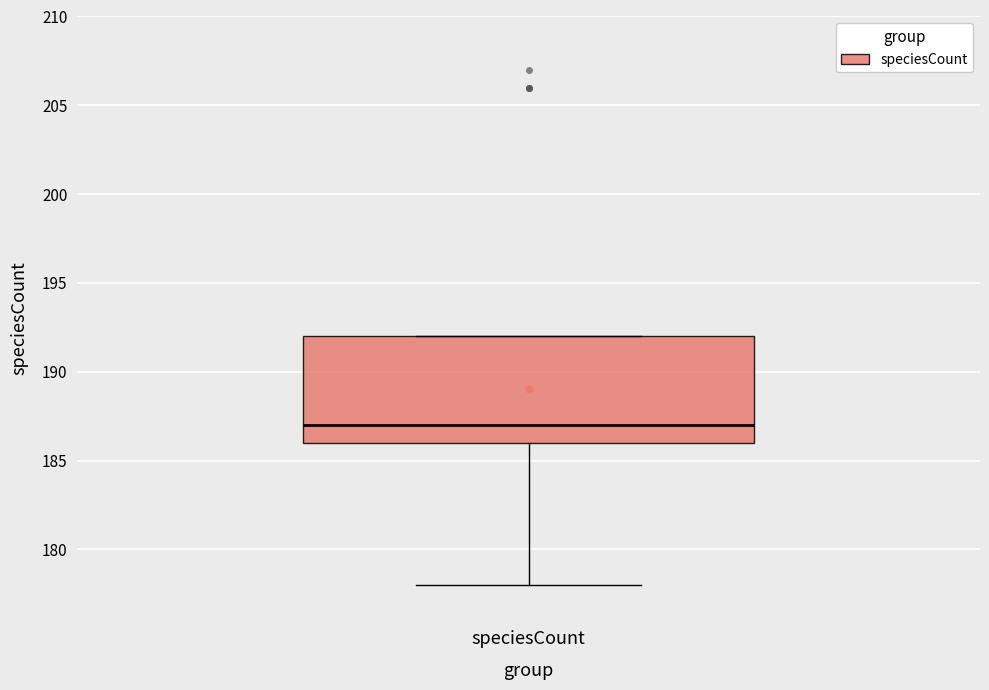

Transcribe this box plot: give where the median line is, the range the box spans, and where the two whiskers end, as read against the y-axis. The values are not printed on the chart, so give them approximately, as read against the axis.

median 187, box 186 to 192, whiskers 178 to 192